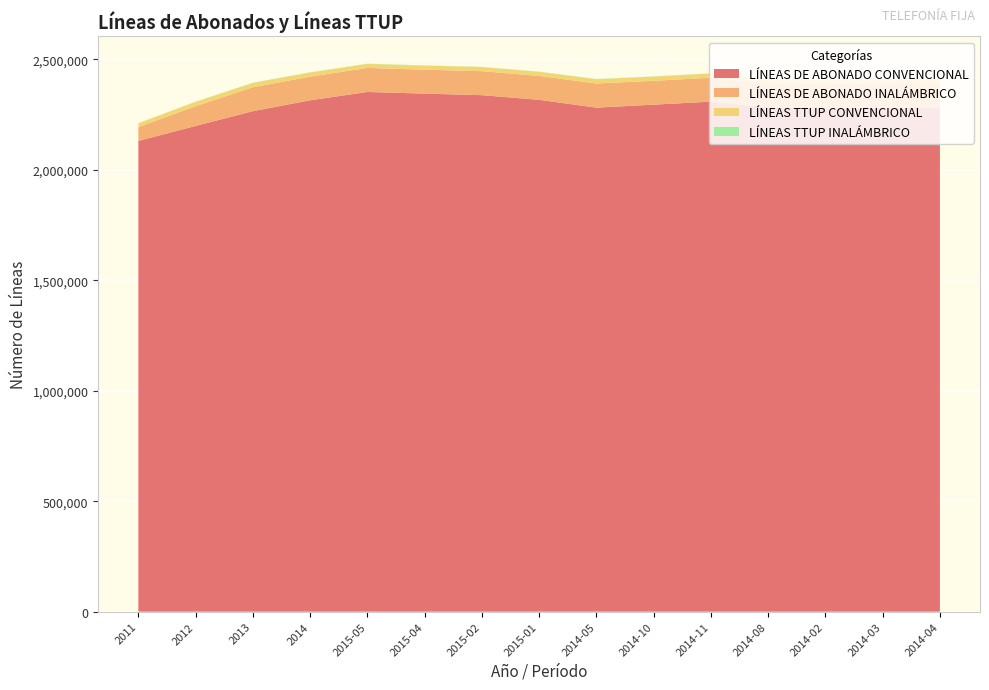

Reading right to left, list all the values displayed in this chart.

LÍNEAS DE ABONADO CONVENCIONAL: 2014-04=2282002	2014-03=2281334	2014-02=2276524	2014-08=2282724	2014-11=2308984	2014-10=2295378	2014-05=2281920	2015-01=2317301	2015-02=2338301	2015-04=2345365	2015-05=2352789	2014=2315203	2013=2265797	2012=2198913	2011=2131267
LÍNEAS DE ABONADO INALÁMBRICO: 2014-04=109110	2014-03=110676	2014-02=109520	2014-08=108217	2014-11=108469	2014-10=107895	2014-05=109219	2015-01=108058	2015-02=108619	2015-04=108383	2015-05=108967	2014=106978	2013=108453	2012=89384	2011=62824
LÍNEAS TTUP CONVENCIONAL: 2014-04=19699	2014-03=19570	2014-02=19582	2014-08=19628	2014-11=18961	2014-10=19066	2014-05=19665	2015-01=18549	2015-02=18893	2015-04=18532	2015-05=18189	2014=18667	2013=19786	2012=20093	2011=17386
LÍNEAS TTUP INALÁMBRICO: 2014-04=797	2014-03=782	2014-02=758	2014-08=838	2014-11=824	2014-10=838	2014-05=813	2015-01=841	2015-02=566	2015-04=820	2015-05=812	2014=842	2013=735	2012=282	2011=9